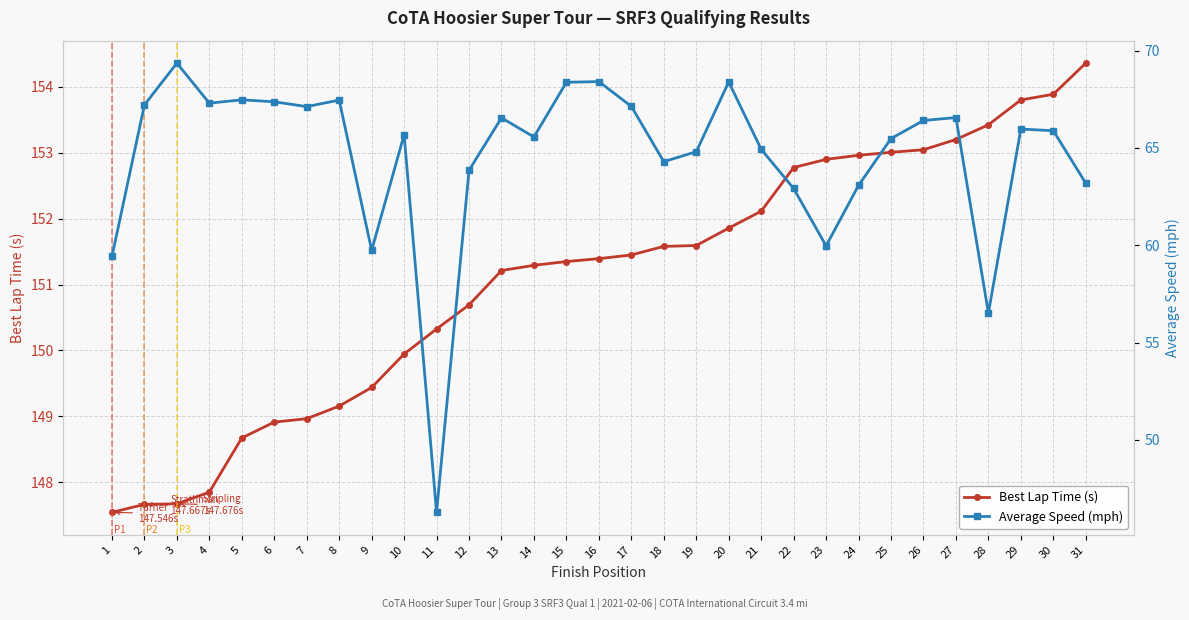

What is the total value across all series at 15?

219.7